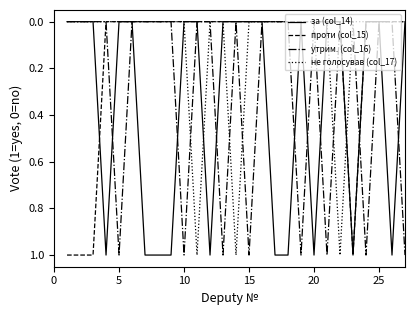

Which series has the largest total across all categories?

за (col_14)